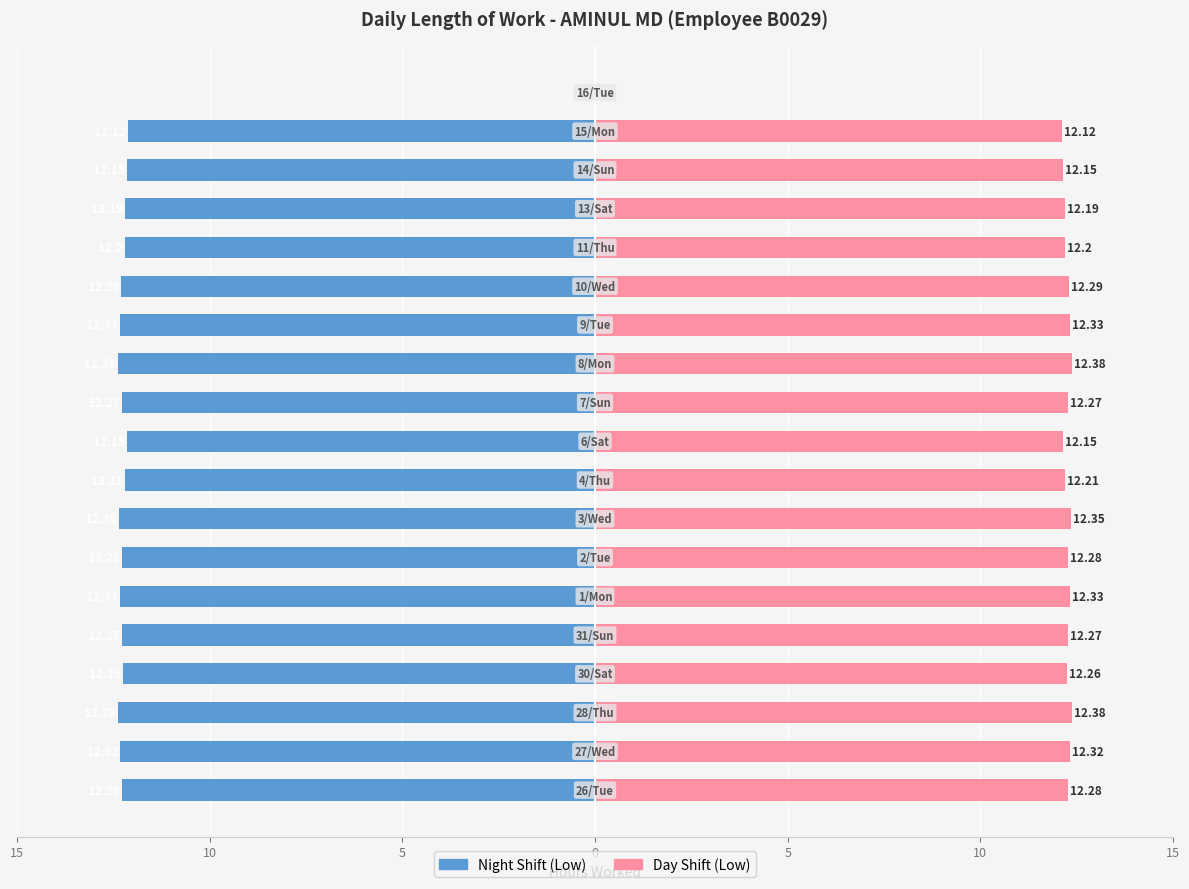

List the series in order of their peak value, lowest first.

Night Shift (Low), Day Shift (Low)